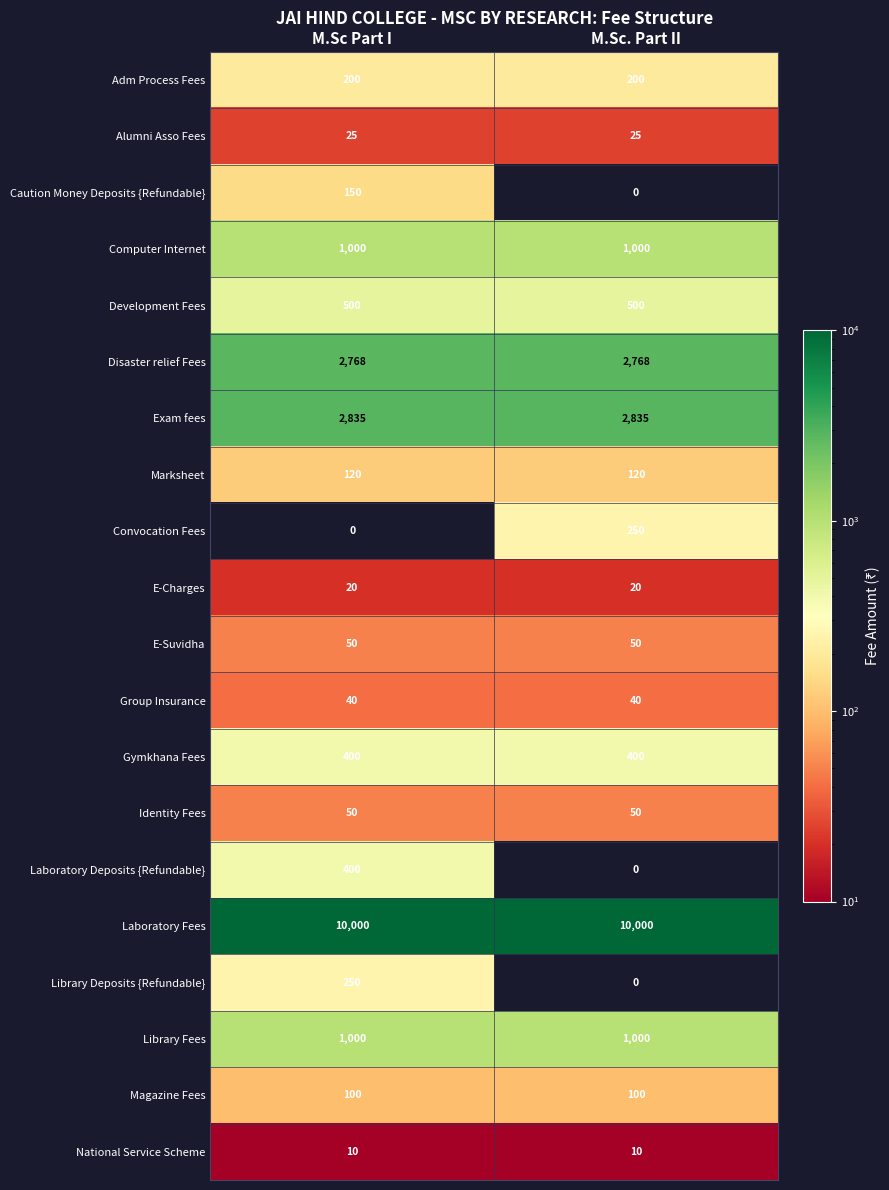

At which category is the sum across all series the highest?

M.Sc Part I